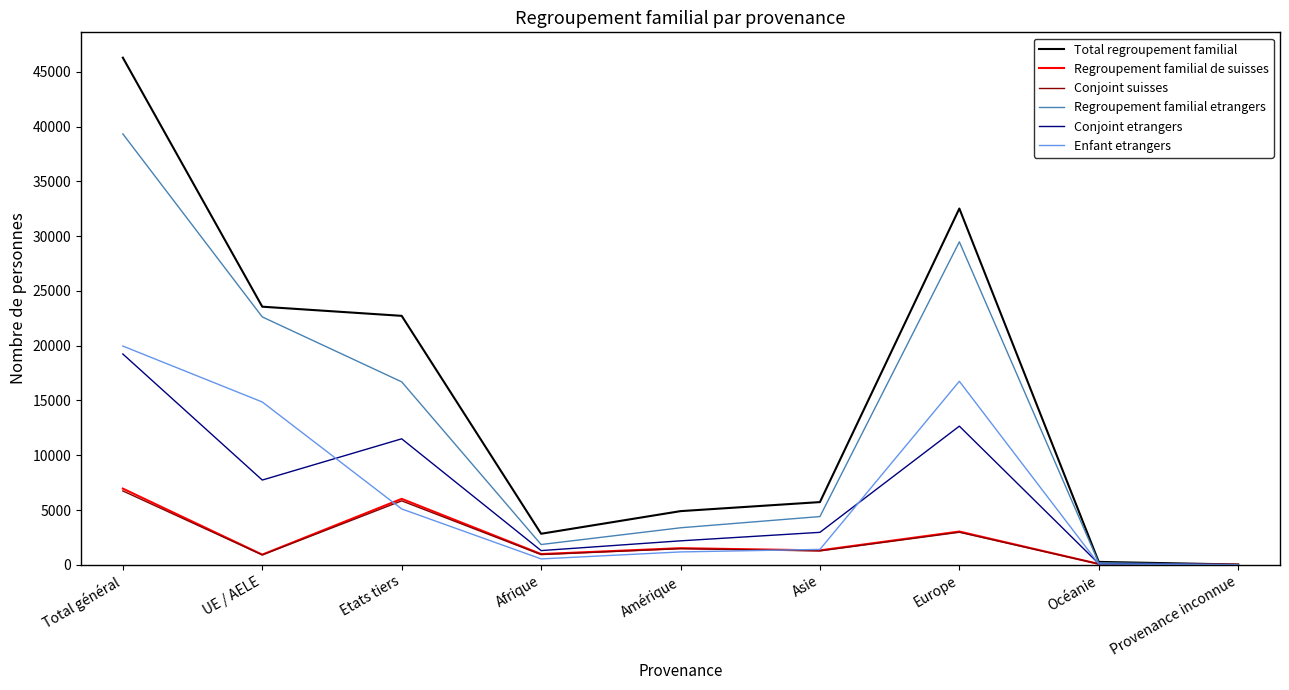

The Regroupement familial etrangers series shows 16700 at Etats tiers. True or false?

True